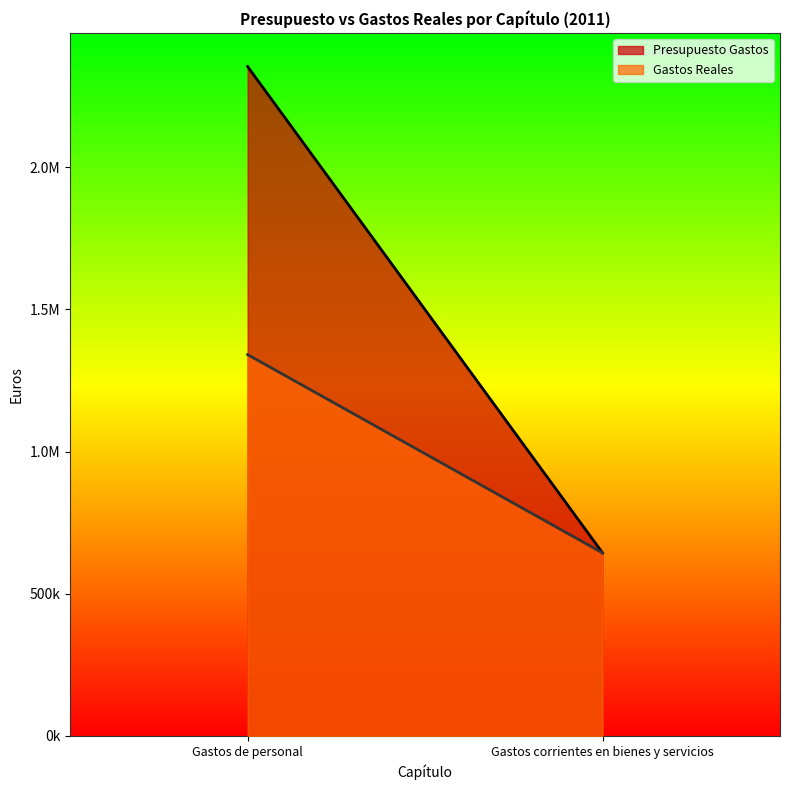

What are all the series names shown in the legend?

Presupuesto Gastos, Gastos Reales